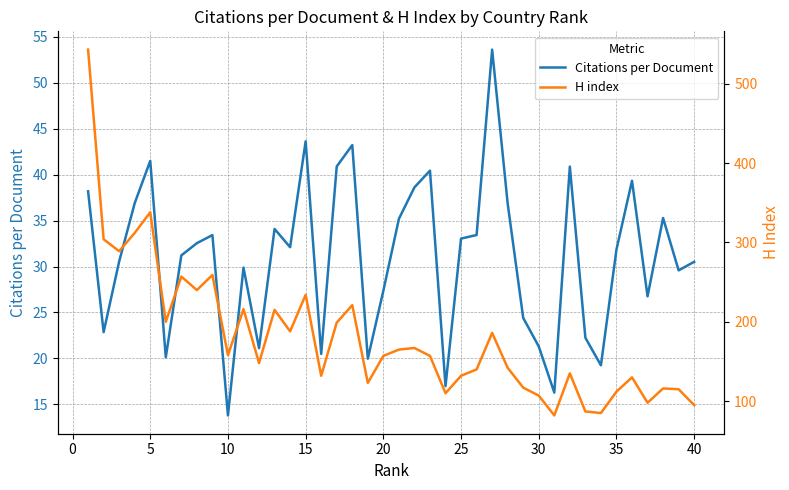

How many series are shown in this chart?

2